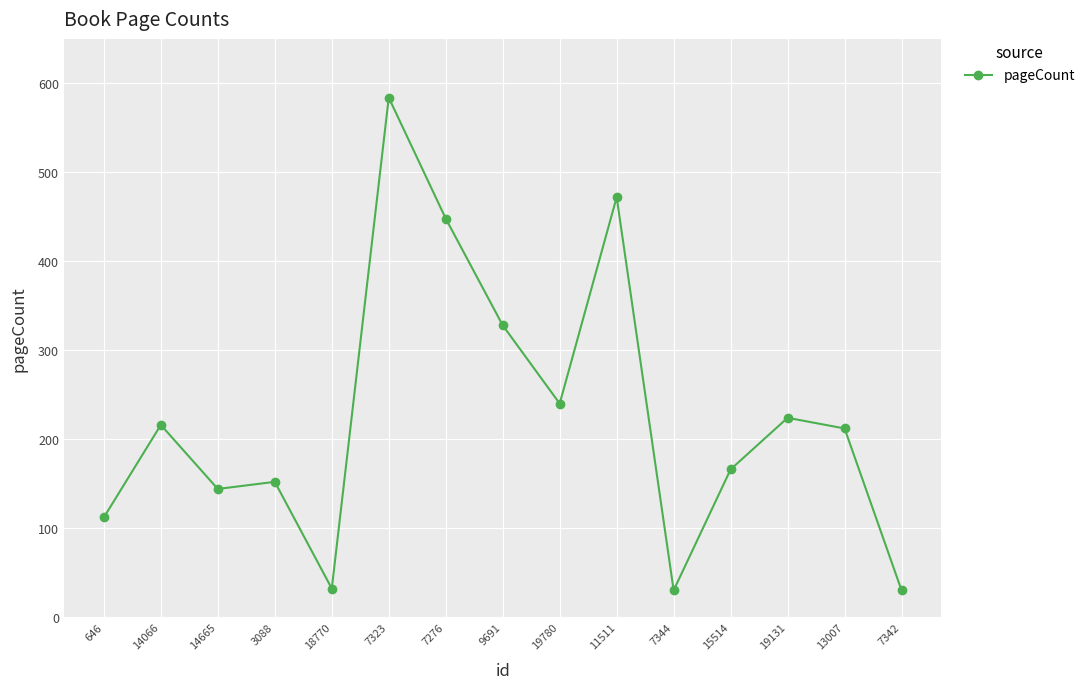

Does the chart have visible grid lines?

Yes